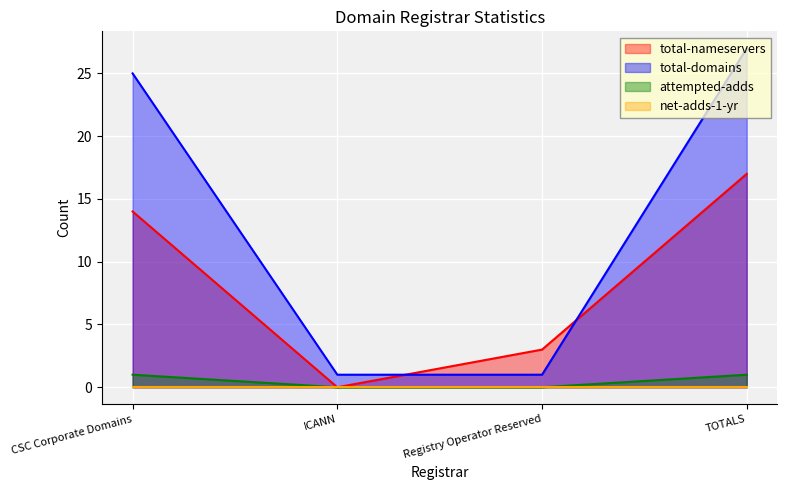

True or false: attempted-adds has more than 0 points higher than both neighbors.

False